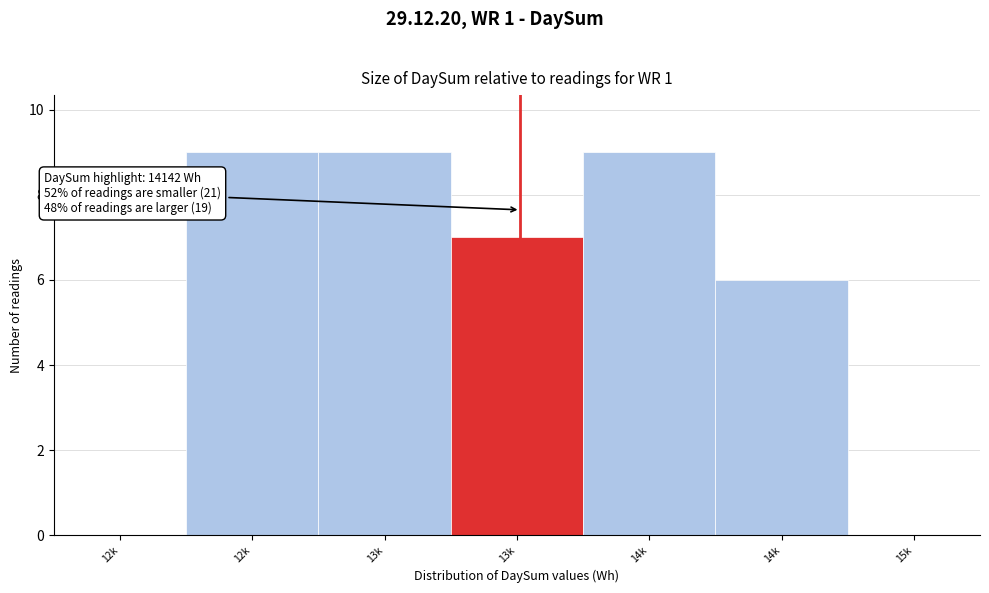

How many categories are shown in the chart?

7